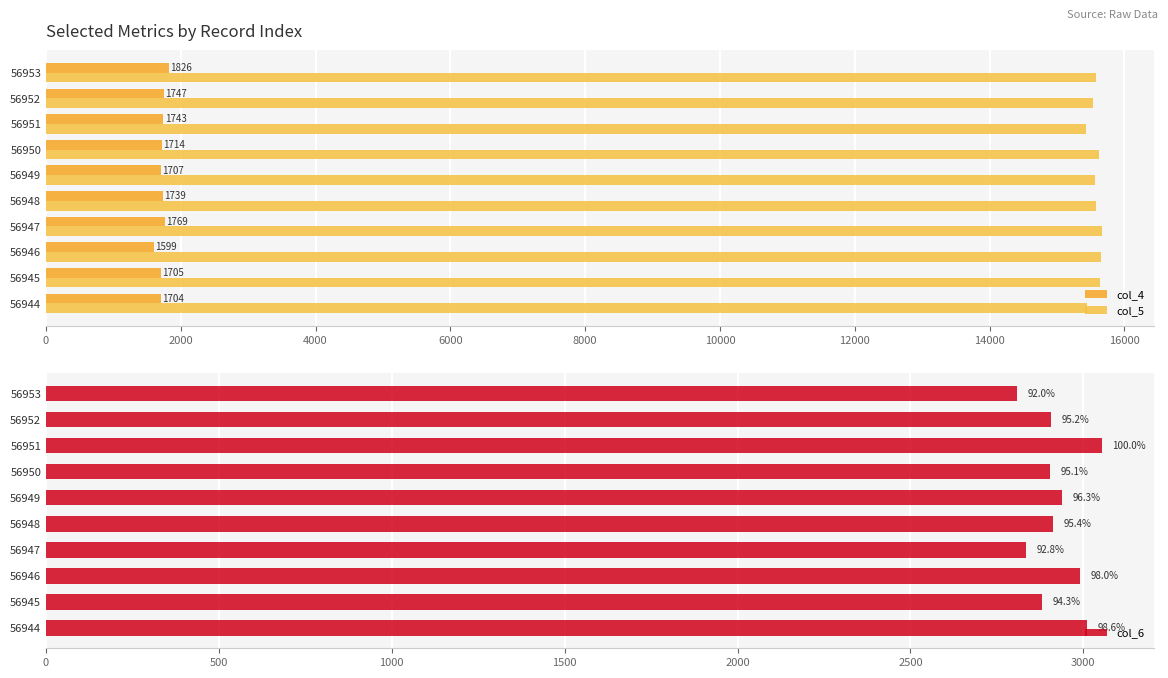

What is the sum of all col_4 values?

17253